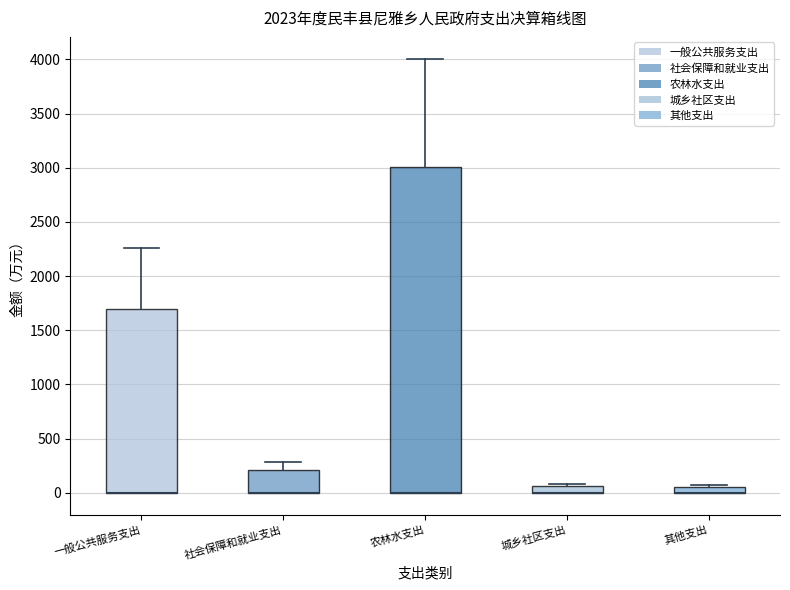

Where is the upper edge of the box for 其他支出 on the y-axis? The values are not printed on the chart, so give them approximately, as read against the axis.

50